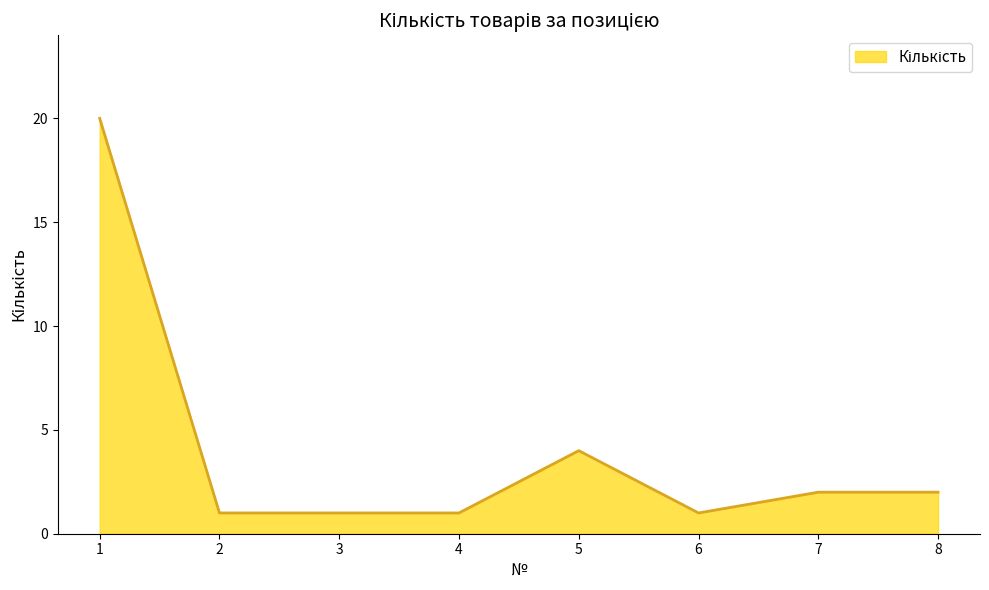

What is the change in value from 2 to 5?

+3